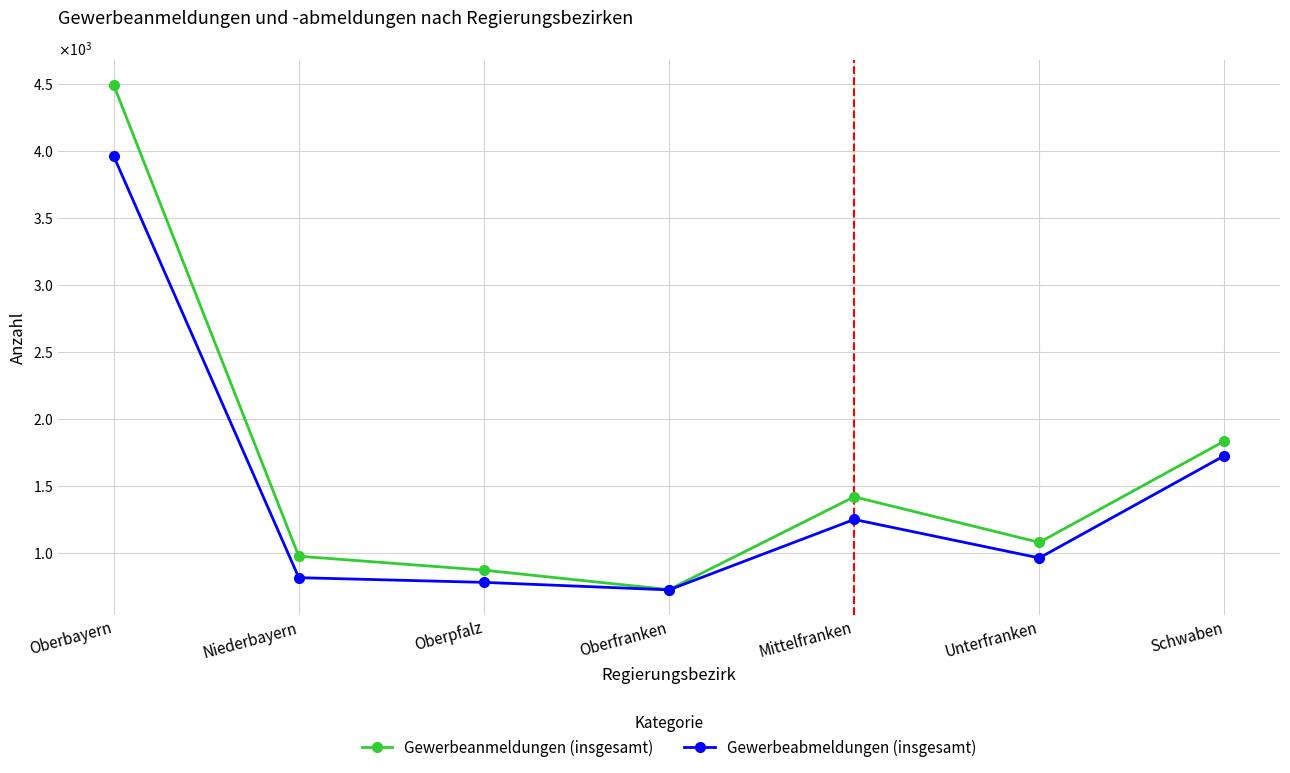

Is this an area chart (filled region under the line)?

No